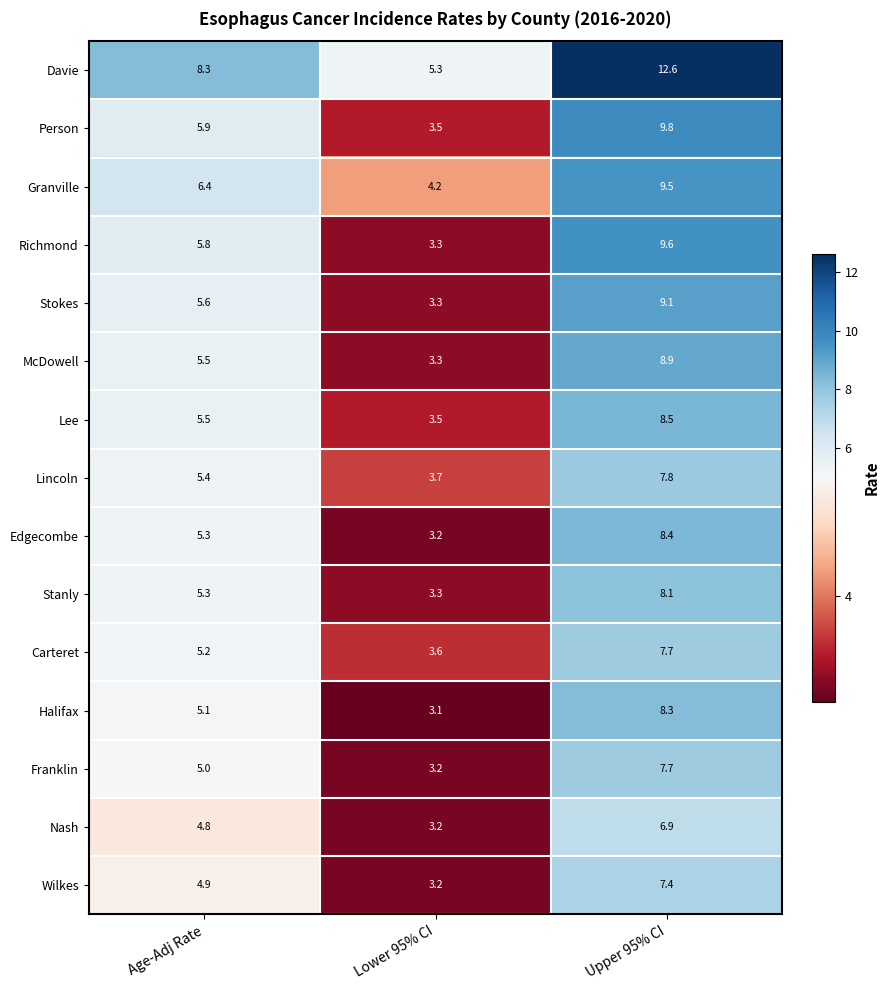

At which label does Richmond first exceed 5?

Age-Adj Rate